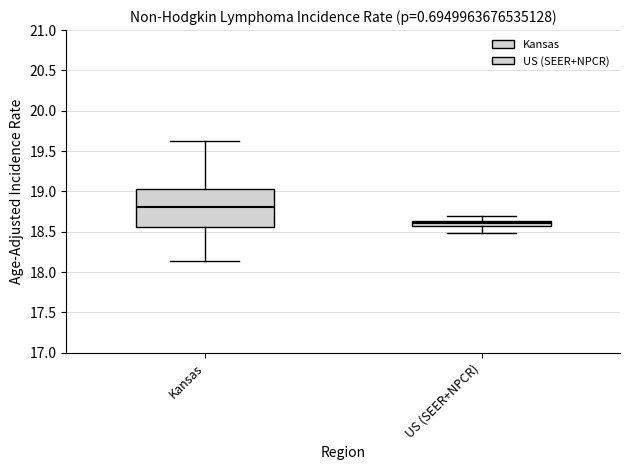

Where is the lower edge of the box for US (SEER+NPCR) on the y-axis? The values are not printed on the chart, so give them approximately, as read against the axis.

18.55